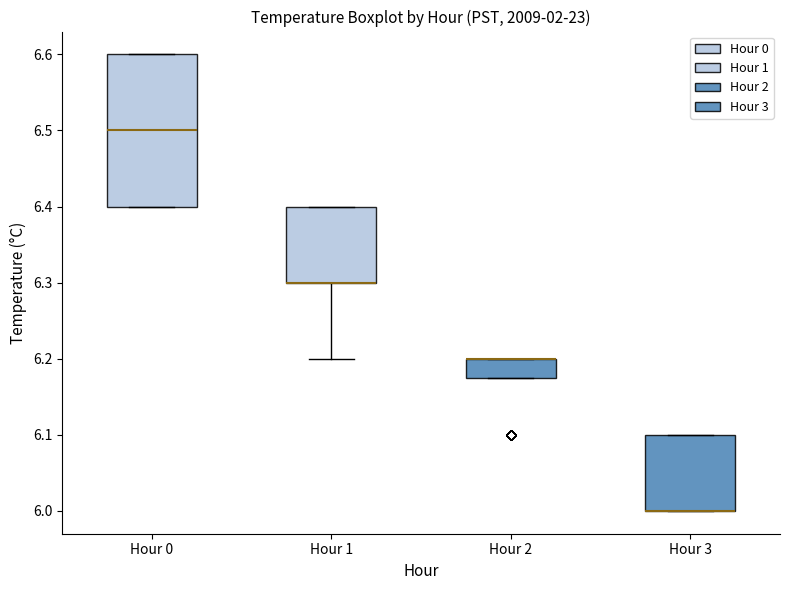

Reading left to right, read every box against the y-axis: the position of its median line, the range the box covers, and the ends of its whiskers. The values are not printed on the chart, so give them approximately, as read against the axis.

Hour 0: median 6.50, box 6.40 to 6.60, whiskers 6.40 to 6.60
Hour 1: median 6.30 (drawn on the box's lower edge), box 6.30 to 6.40, whiskers 6.20 to 6.40
Hour 2: median 6.20 (drawn on the box's upper edge), box 6.18 to 6.20, whiskers 6.18 to 6.20
Hour 3: median 6.00 (drawn on the box's lower edge), box 6.00 to 6.10, whiskers 6.00 to 6.10